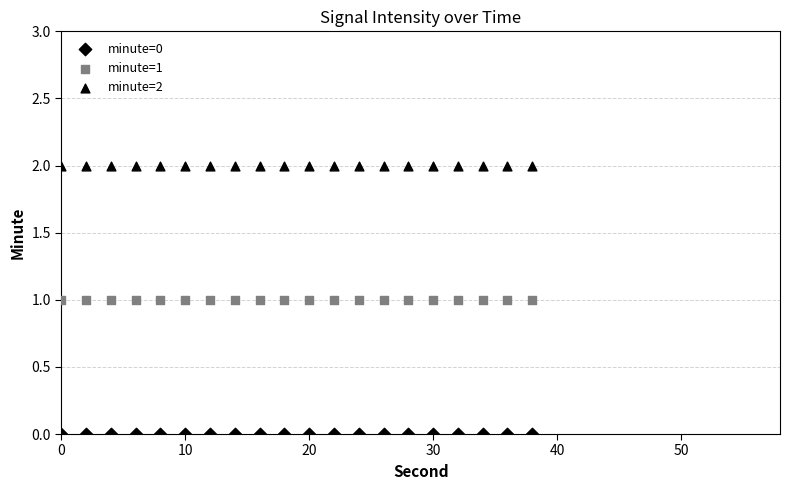

Count the number of points in this scatter plot.

60